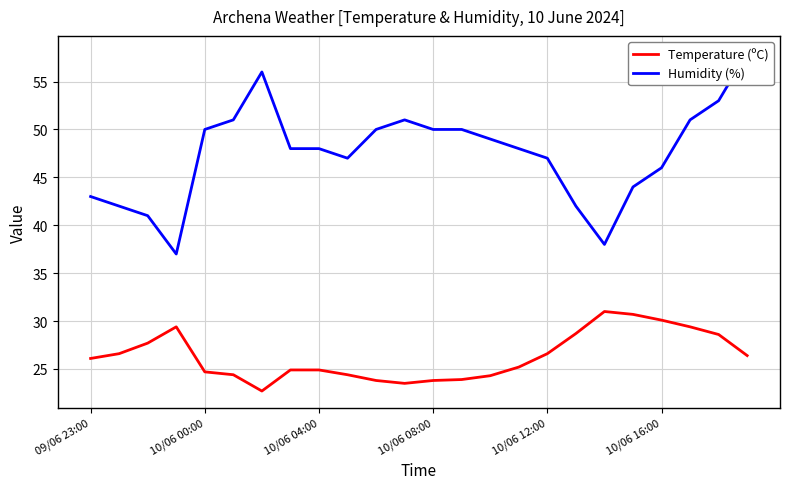

Reading left to right, list all the values displayed in this chart.

Temperature (ºC): 26.1	26.6	27.7	29.4	24.7	24.4	22.7	24.9	24.9	24.4	23.8	23.5	23.8	23.9	24.3	25.2	26.6	28.7	31.0	30.7	30.1	29.4	28.6	26.4
Humidity (%): 43.0	42.0	41.0	37.0	50.0	51.0	56.0	48.0	48.0	47.0	50.0	51.0	50.0	50.0	49.0	48.0	47.0	42.0	38.0	44.0	46.0	51.0	53.0	58.0